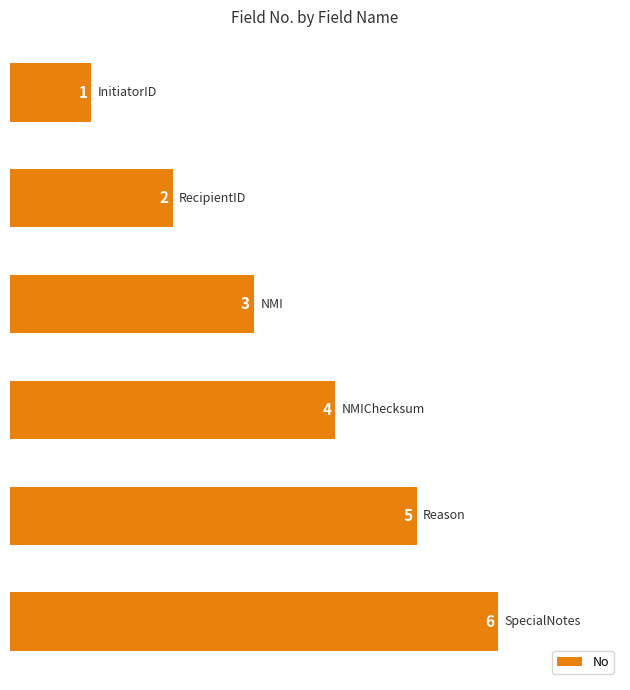

What is the greatest value displayed?

6